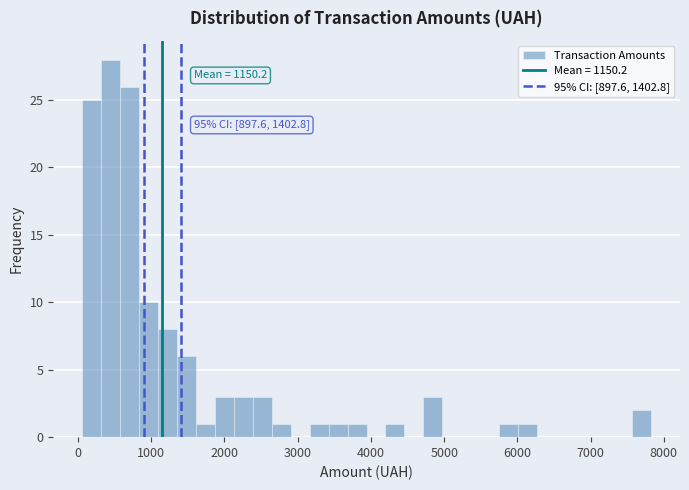

Around what value on the x-axis is the tallest bar? Give the approximate position of its centre, as read against the axis.

400